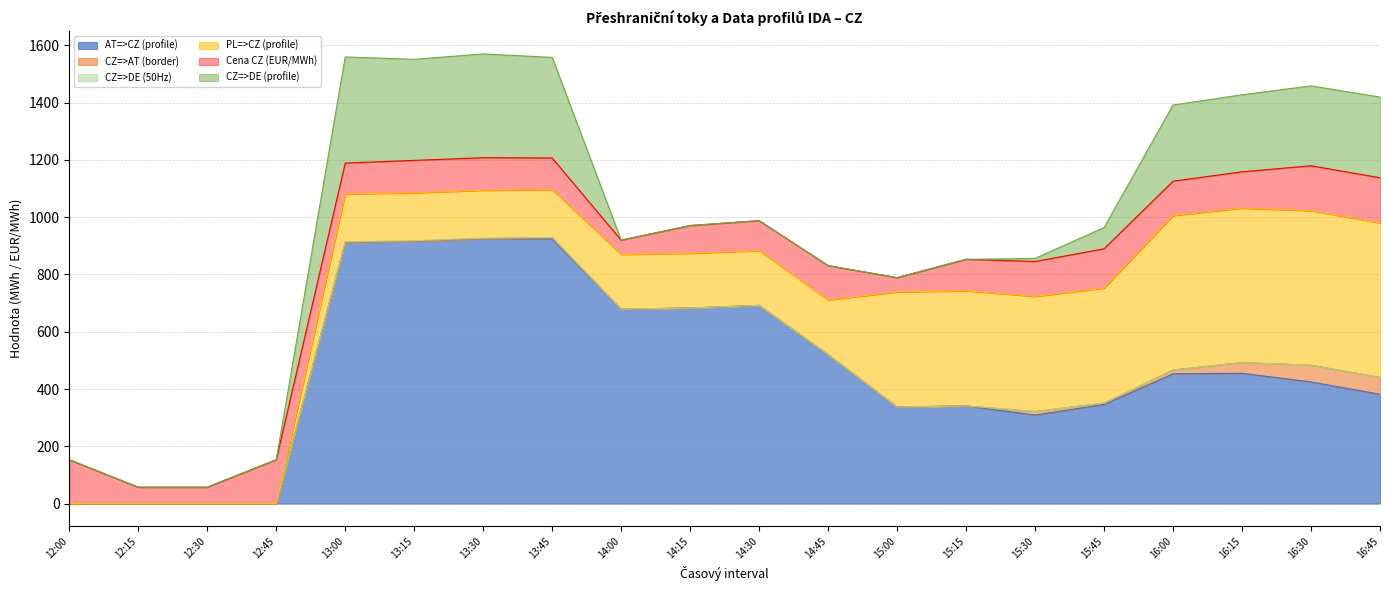

Count the CZ=>DE (50Hz) values in the range 0 to 1.

17